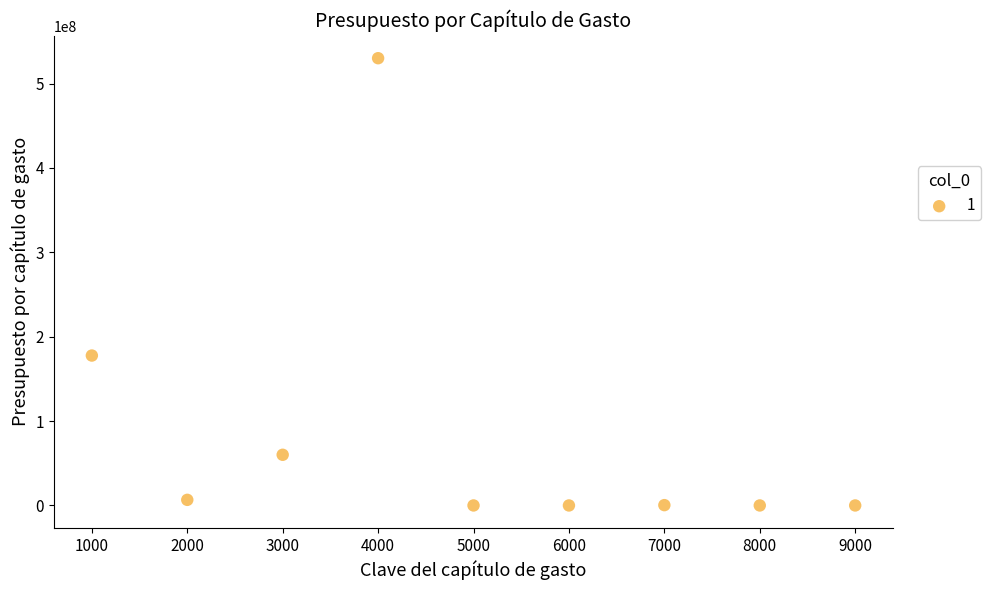

What is the range of X values (max minus min)?

8000